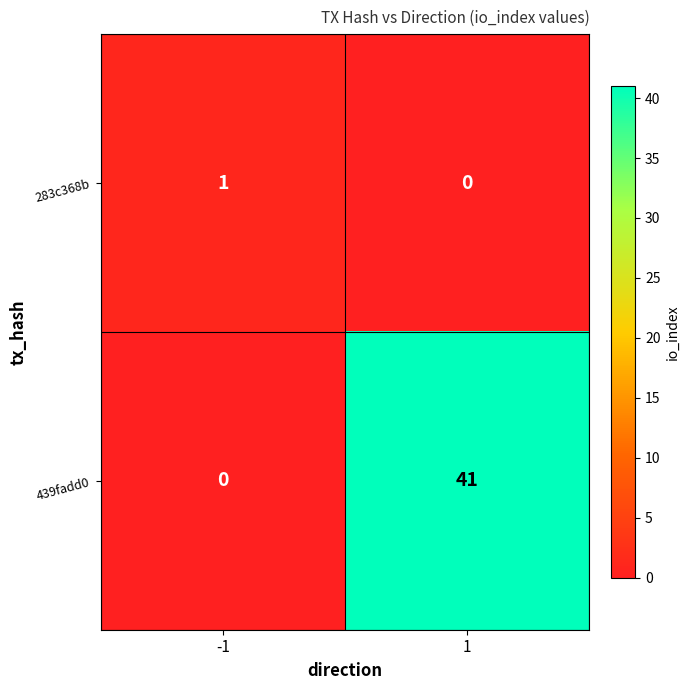

Between -1 and 1, which series saw the biggest shift?

439fadd0